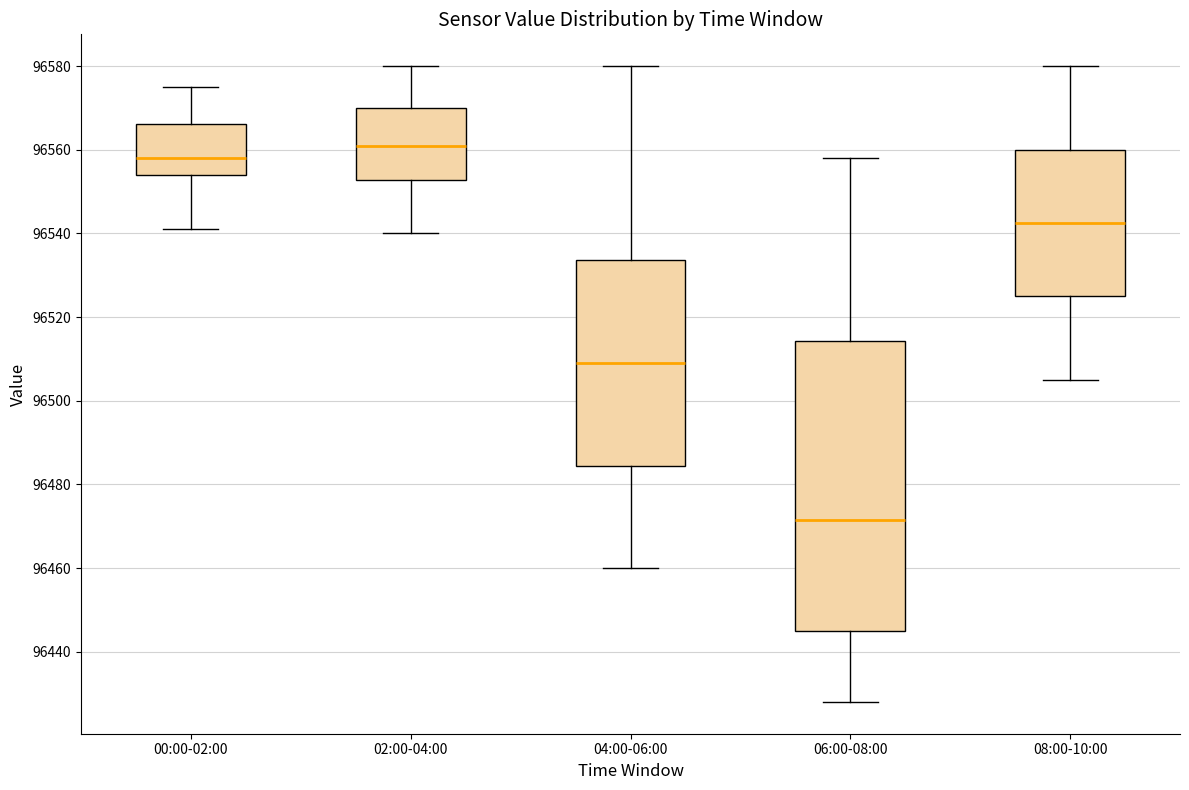

Reading left to right, read every box against the y-axis: the position of its median line, the range the box covers, and the ends of its whiskers. The values are not printed on the chart, so give them approximately, as read against the axis.

00:00-02:00: median 96558, box 96554 to 96566, whiskers 96542 to 96576
02:00-04:00: median 96562, box 96552 to 96570, whiskers 96540 to 96580
04:00-06:00: median 96510, box 96484 to 96534, whiskers 96460 to 96580
06:00-08:00: median 96472, box 96446 to 96514, whiskers 96428 to 96558
08:00-10:00: median 96542, box 96526 to 96560, whiskers 96506 to 96580